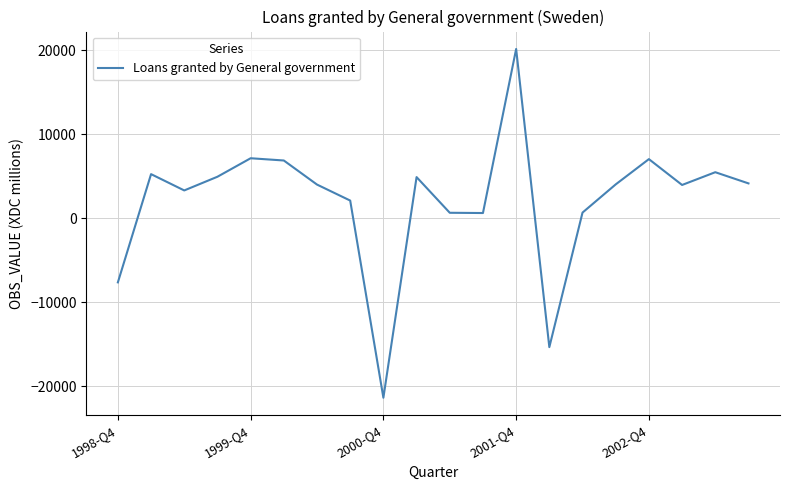

What is the smallest value displayed?

-21362